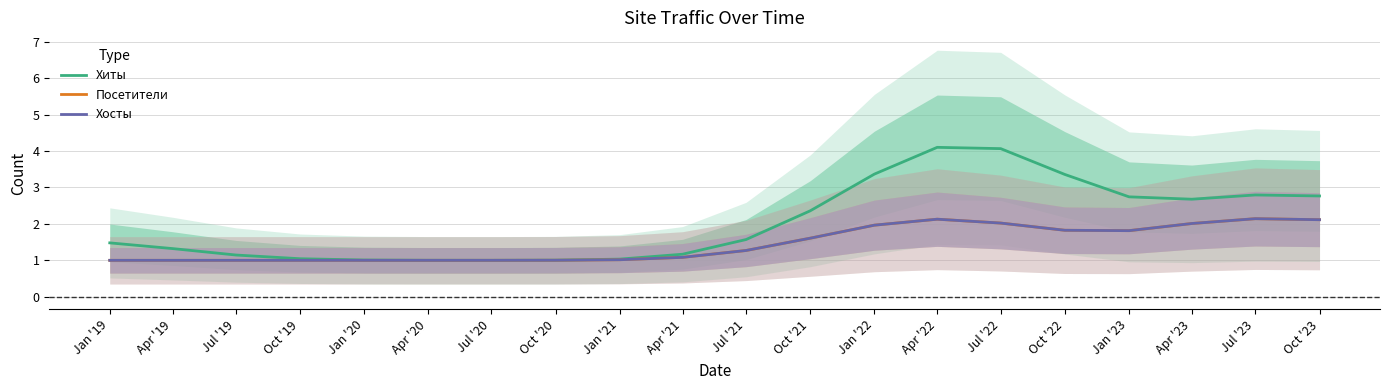

Does the chart display data point markers on the line(s)?

No